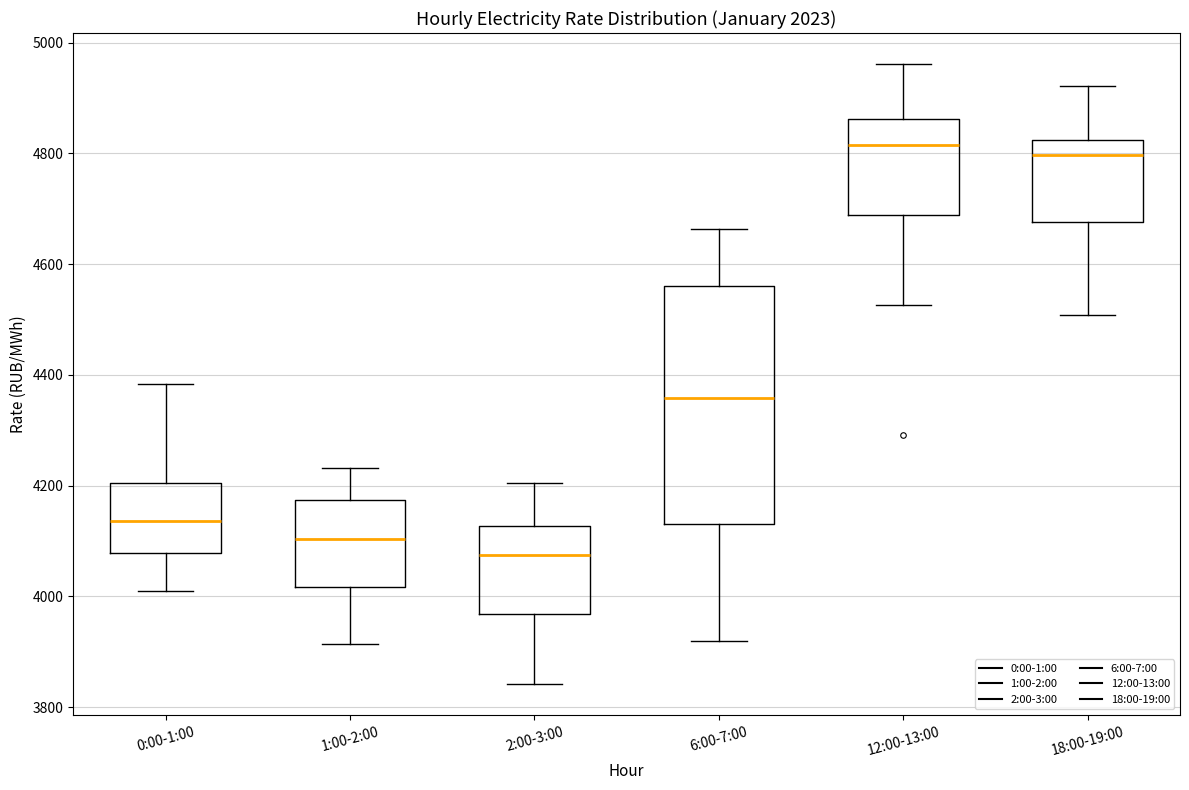

Where is the upper edge of the box for 1:00-2:00 on the y-axis? The values are not printed on the chart, so give them approximately, as read against the axis.

4180